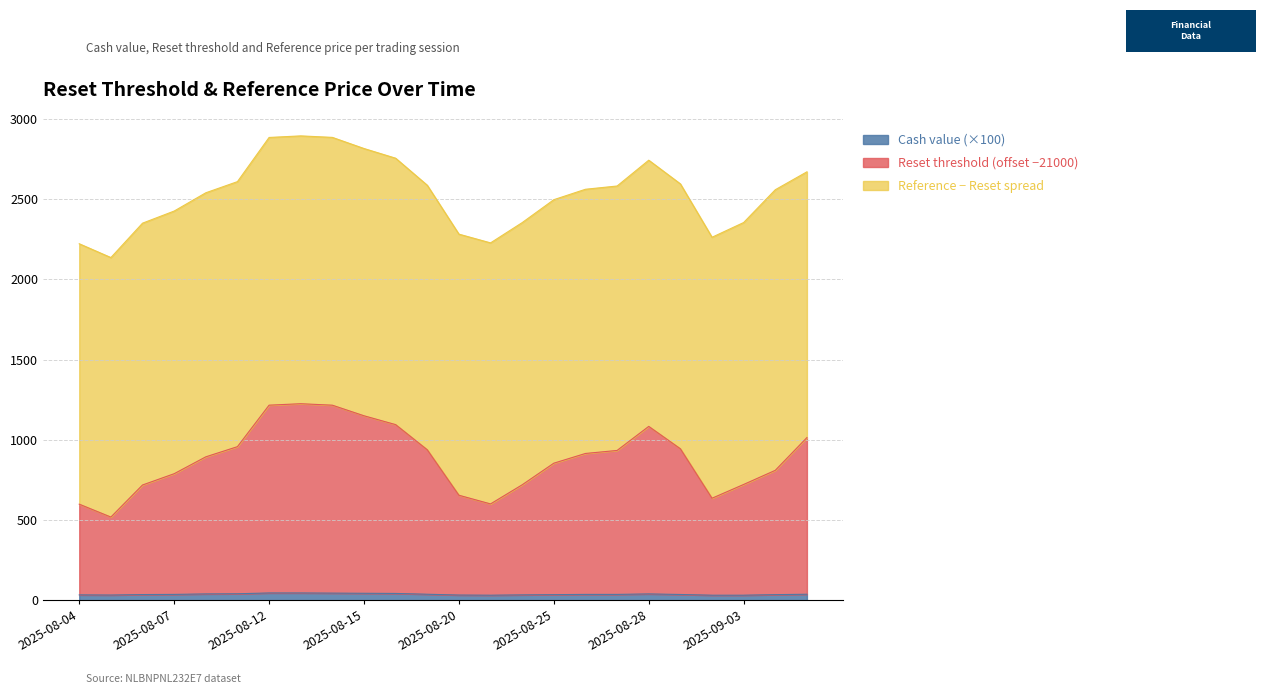

How many lines are shown in the chart?

3